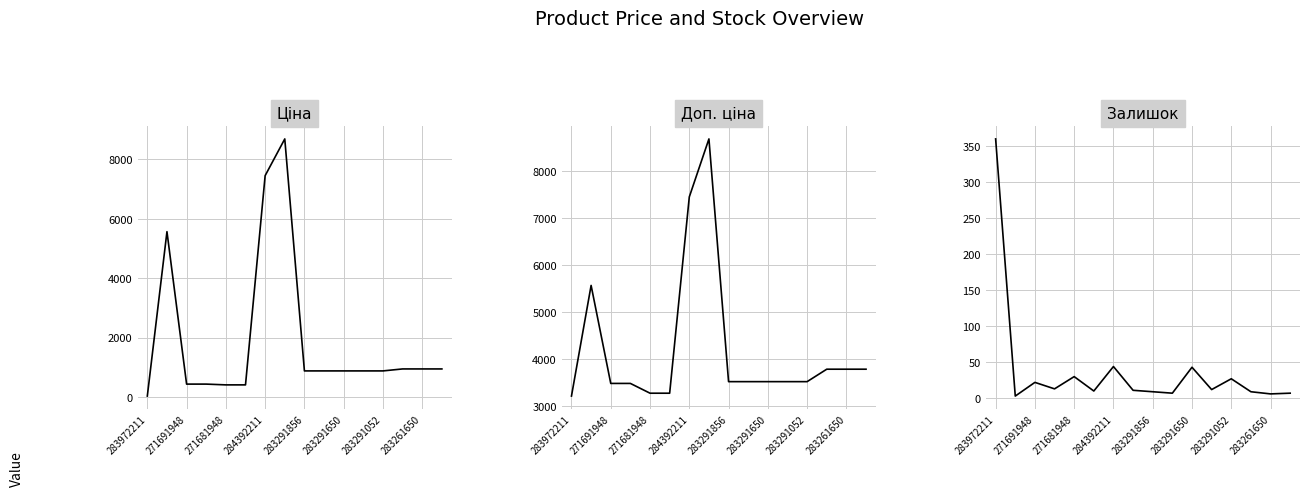

In Залишок, how many points are higher than both neighbors (excluding endpoints)?

5